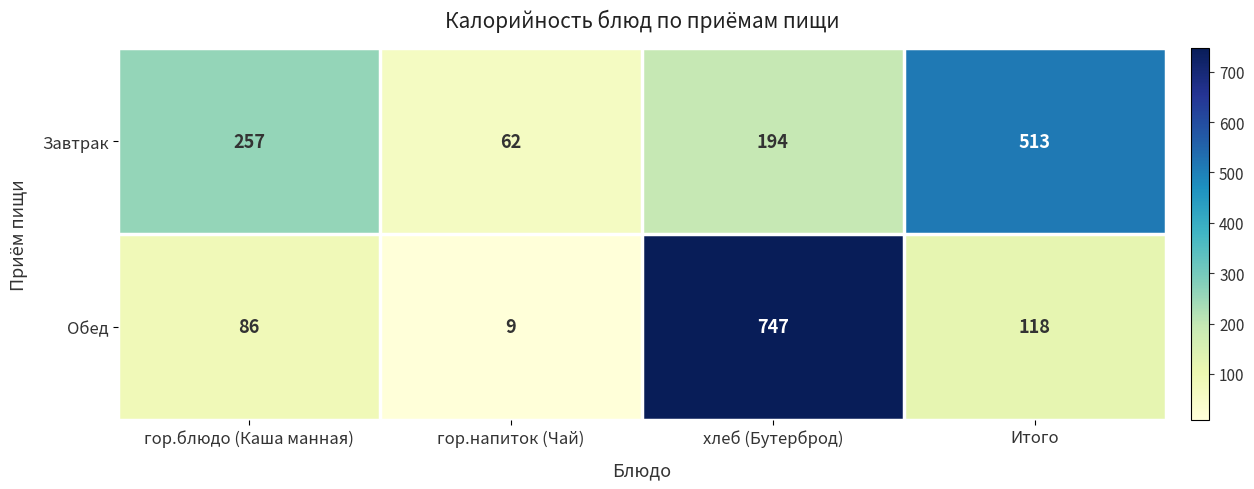

What is the difference between the second highest and second lowest values in the Обед series?

32